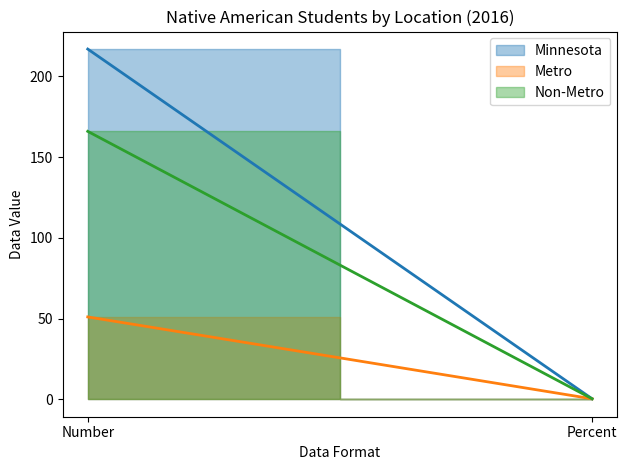

What is the sum of all Non-Metro values?

166.3